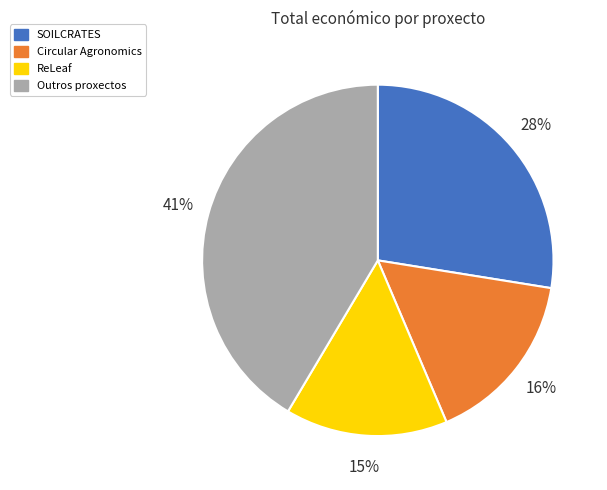

Is there any slice that represents more than half of the pie?

No